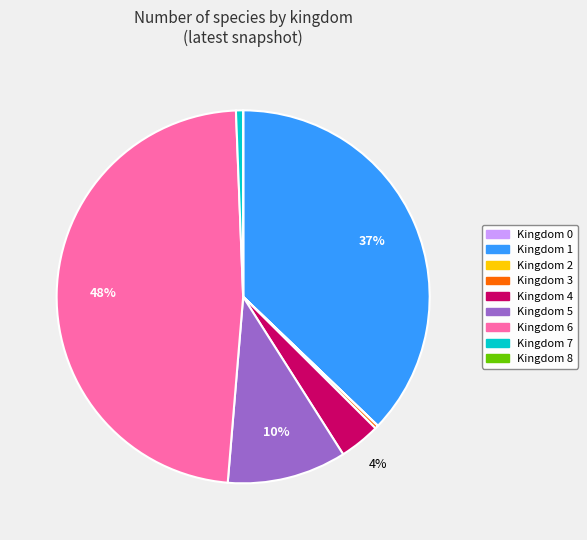

Is there a majority slice in this chart?

No